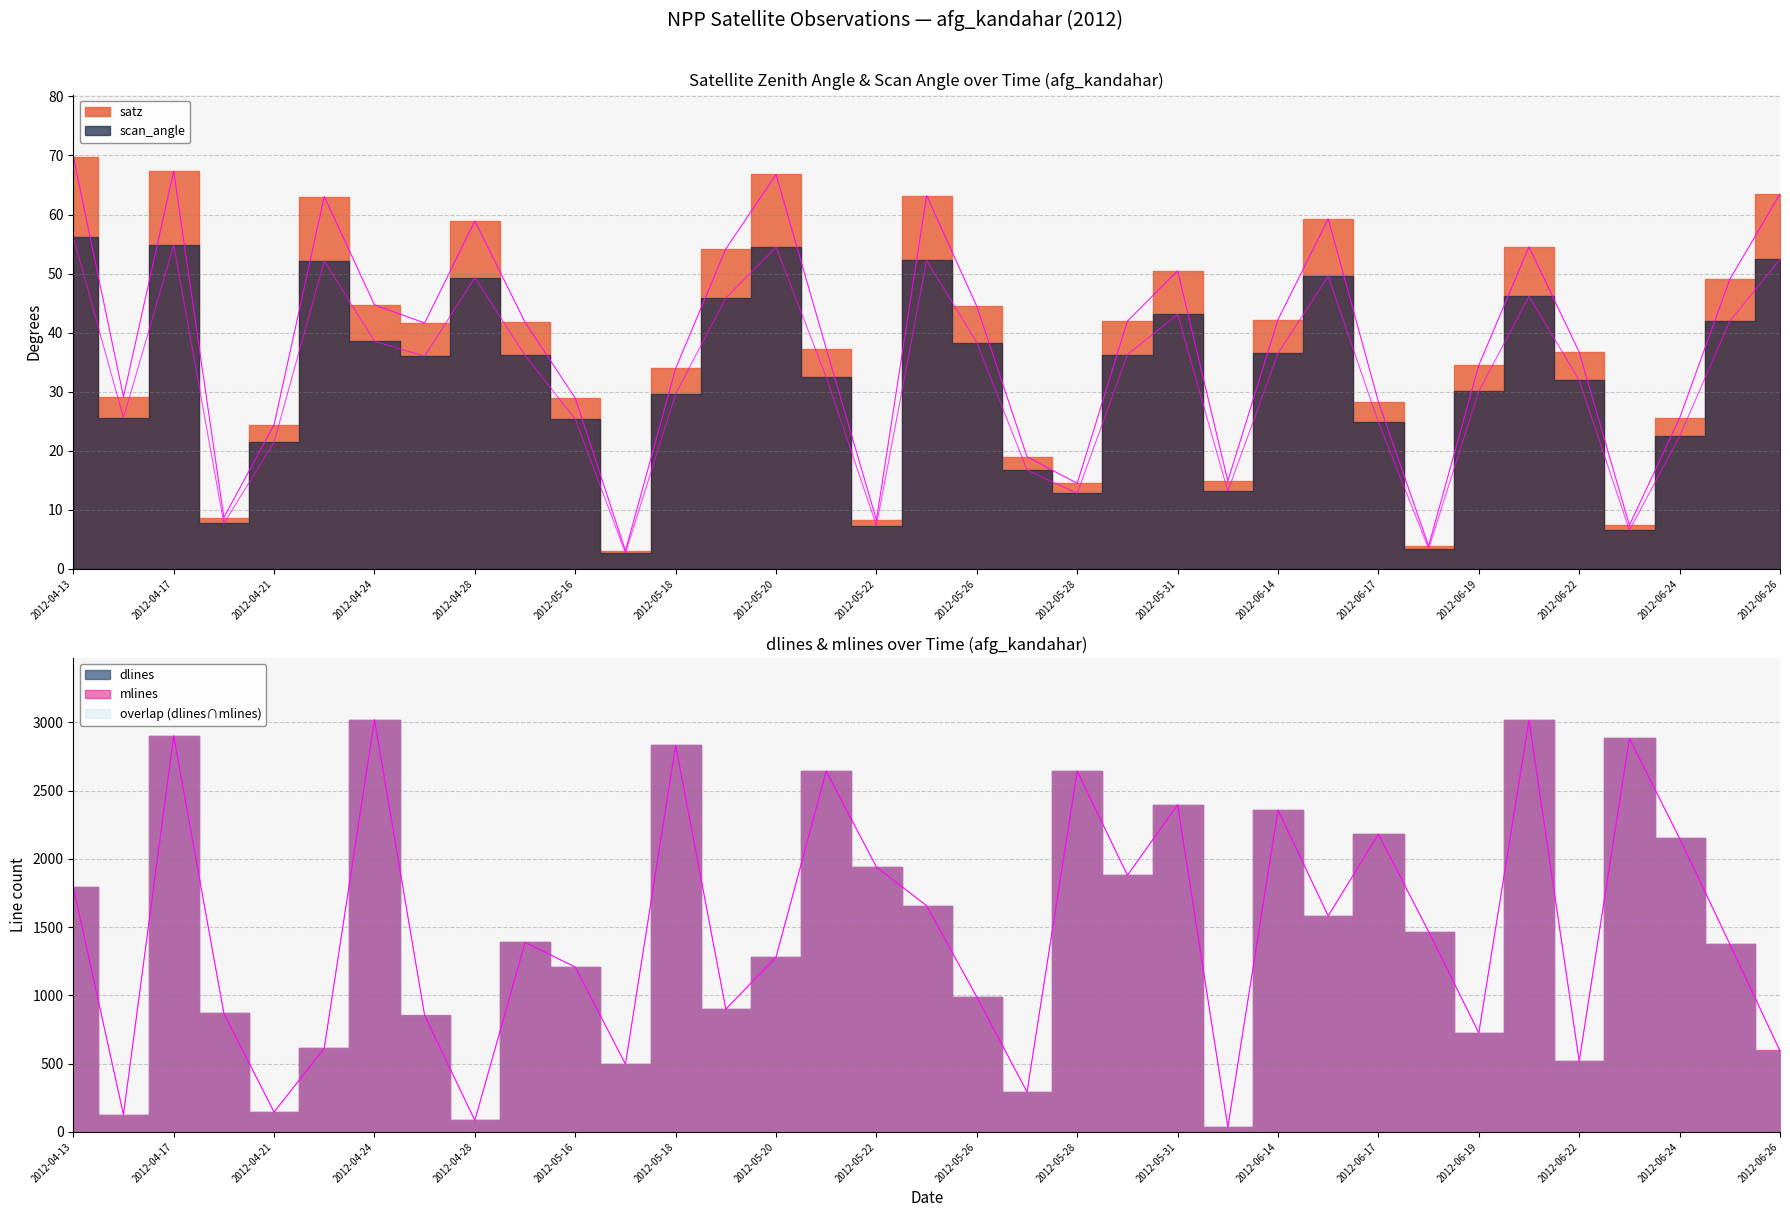

What is the sum of the dlines values at 2012-06-14 and 2012-05-13?

3747.0